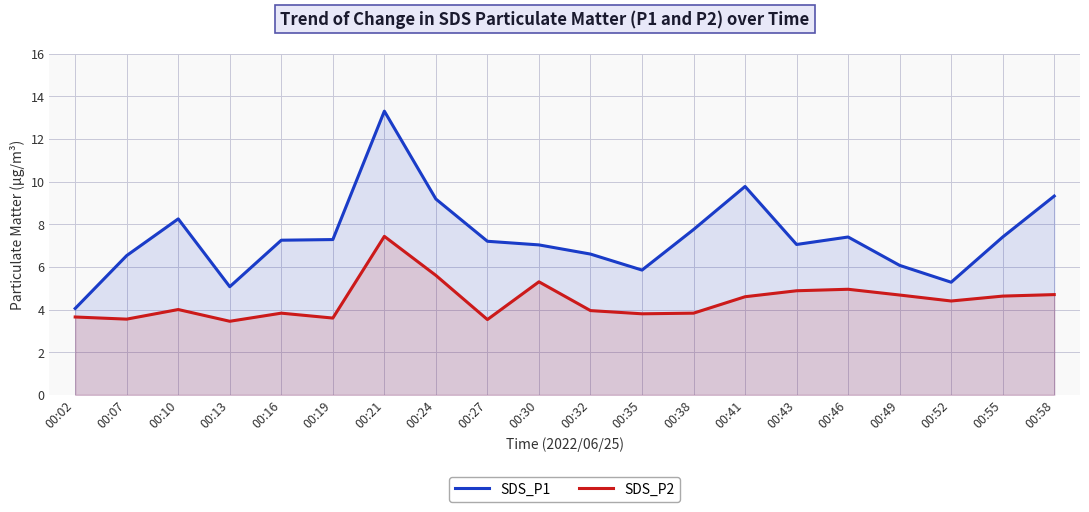

What value does the SDS_P2 series have at 00:10?

4.0